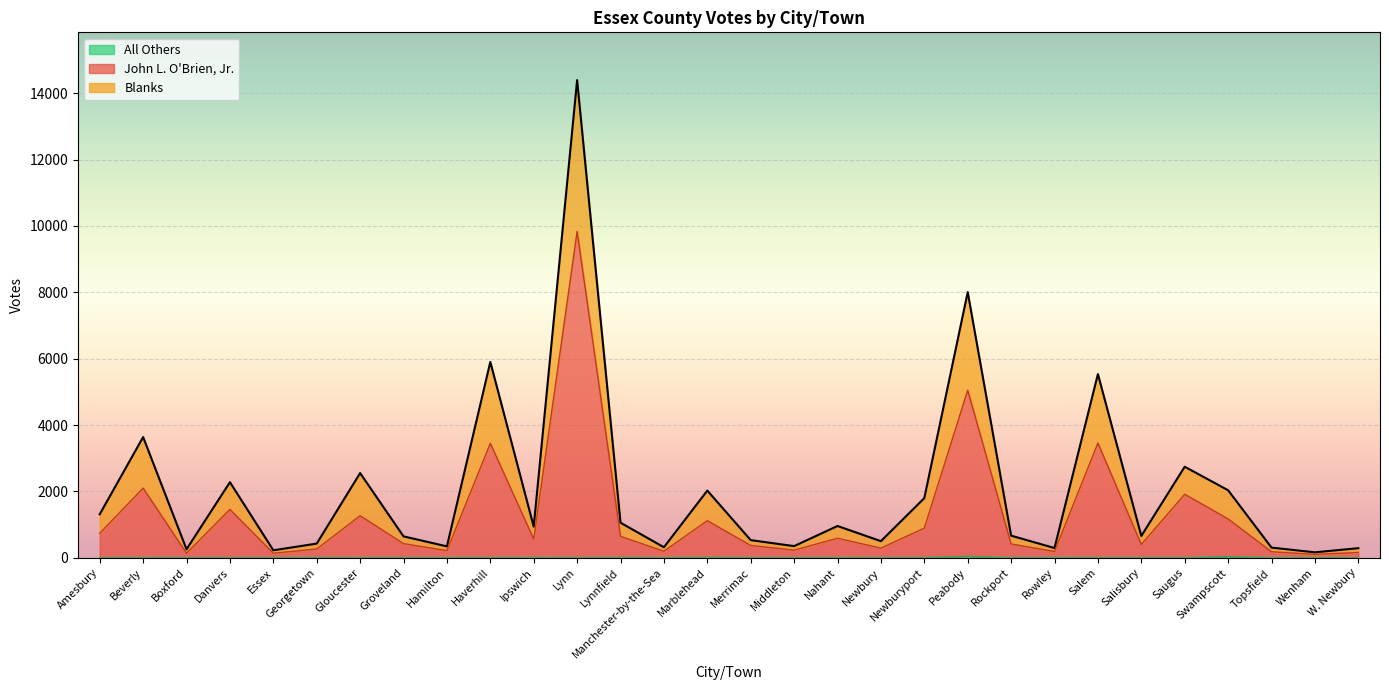

Is the value of Blanks at Rockport greater than the value of John L. O'Brien, Jr. at Manchester-by-the-Sea?

Yes